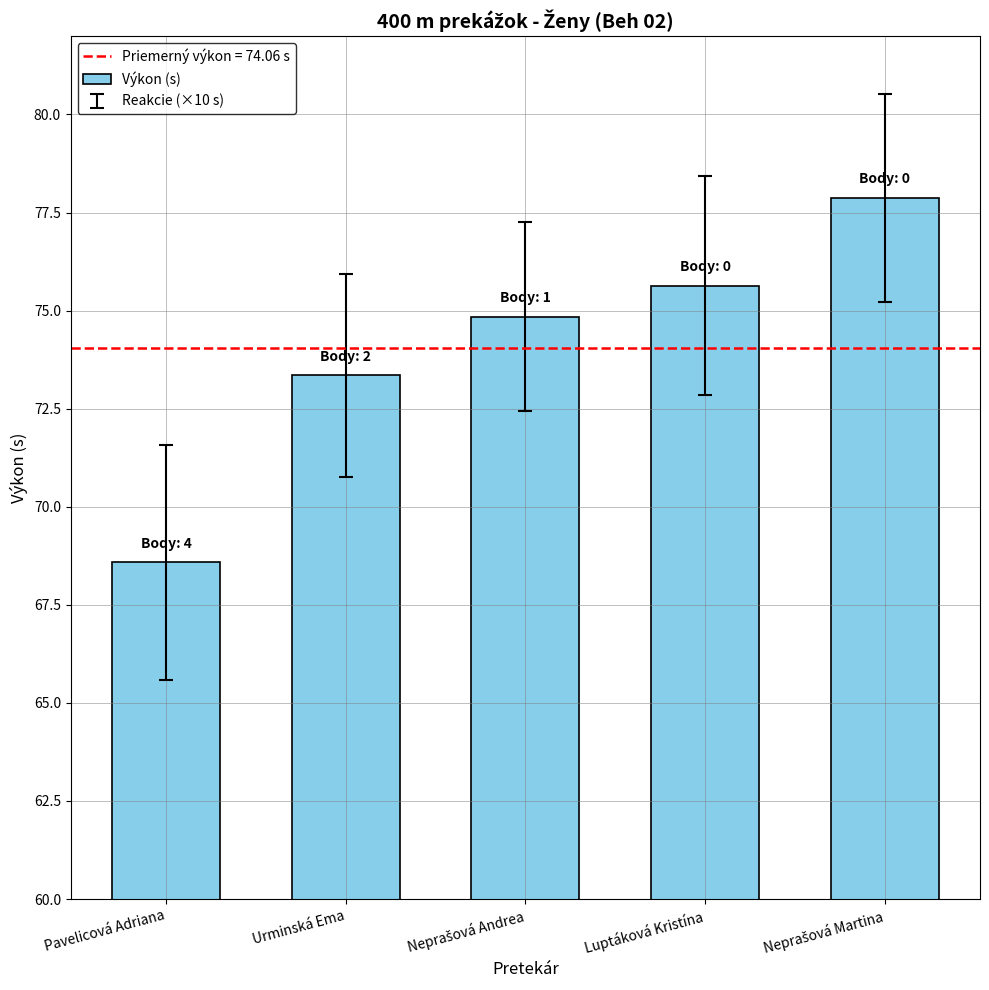

Does the chart contain stacked bars?

No